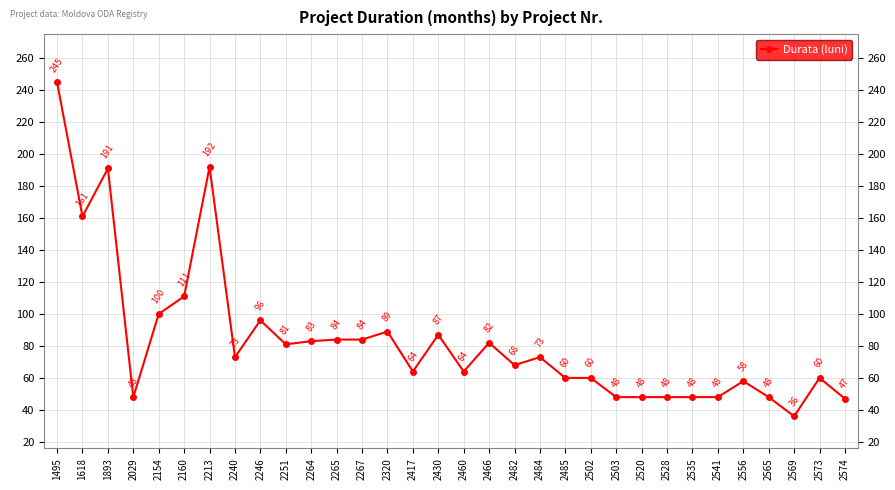

What is the difference between the maximum and second lowest values?

198